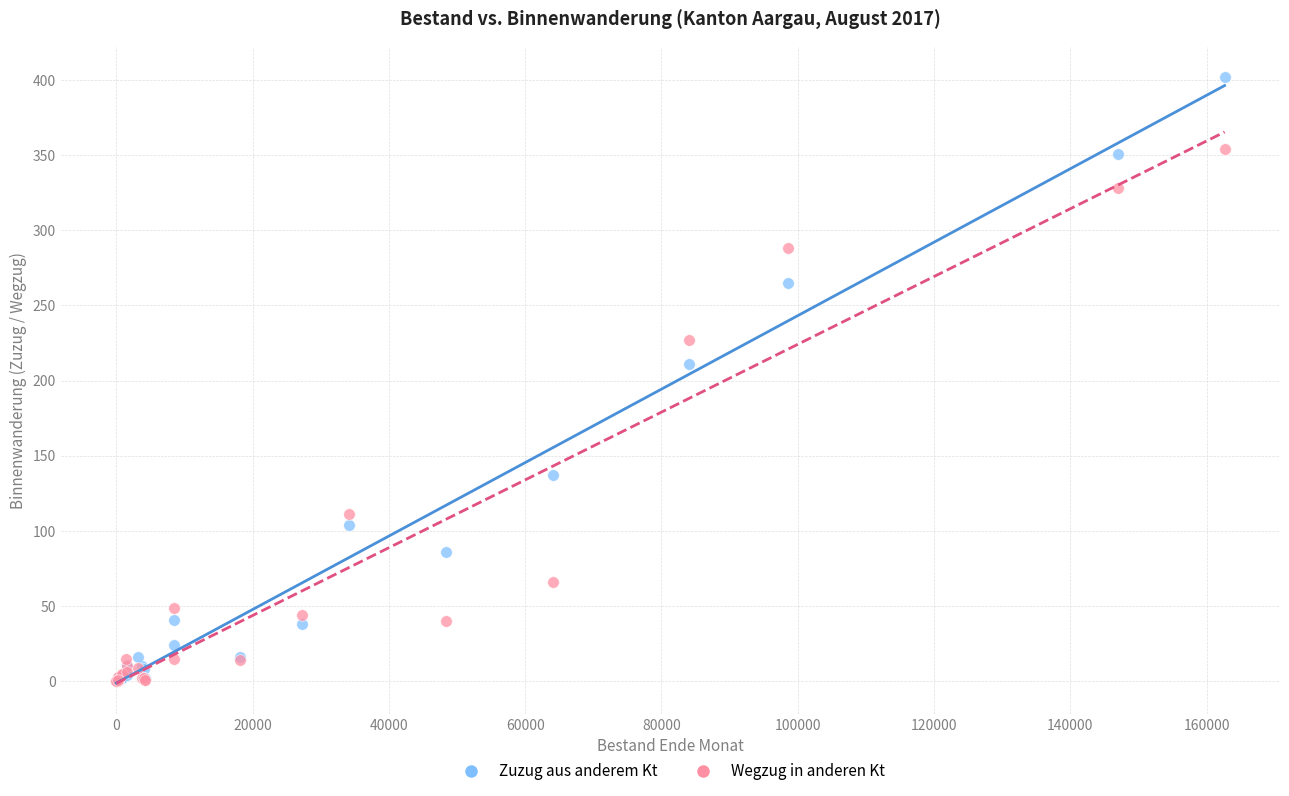

Across all series, what Y value is closest to 201?

211